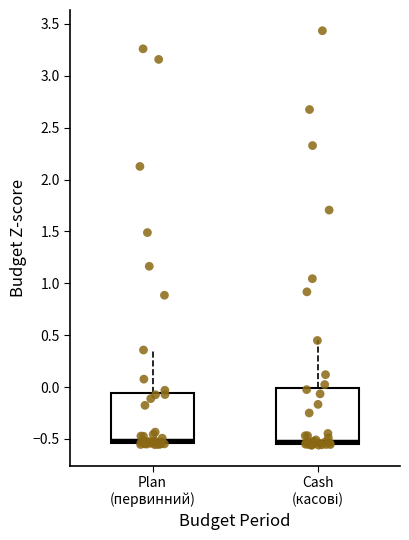

Reading left to right, transcribe this box plot: for each box, give where its median line is, the range the box spans, and where its two whiskers end, as read against the y-axis. The values are not printed on the chart, so give them approximately, as read against the axis.

Plan (первинний): median -0.50, box -0.55 to -0.05, whiskers -0.55 to 0.35
Cash (касові): median -0.50, box -0.55 to 0.00, whiskers -0.55 (just below the box's lower edge) to 0.45